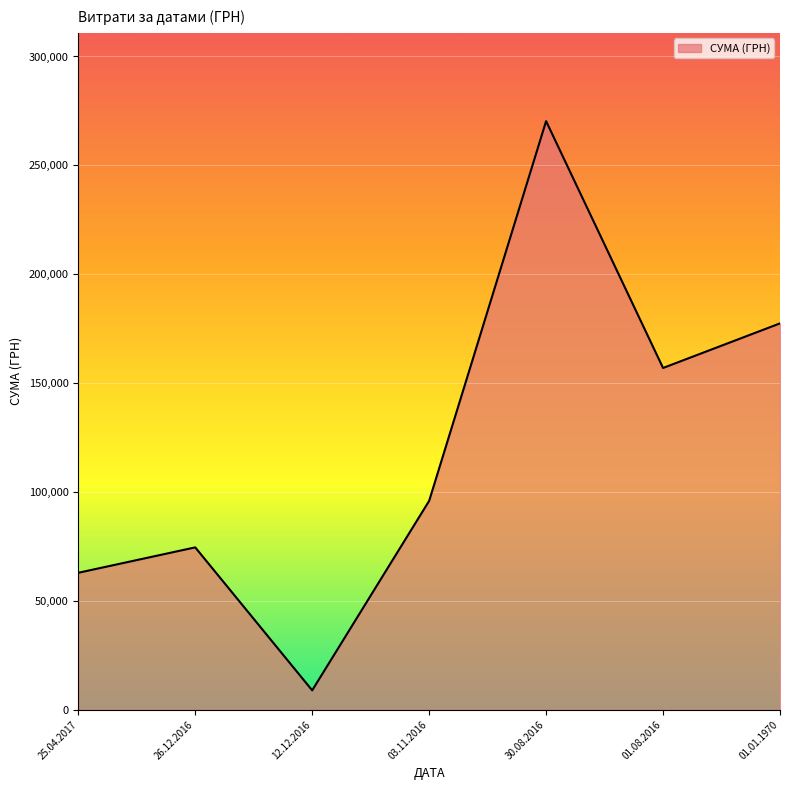

True or false: the data shows 95922.2 at 03.11.2016.

True